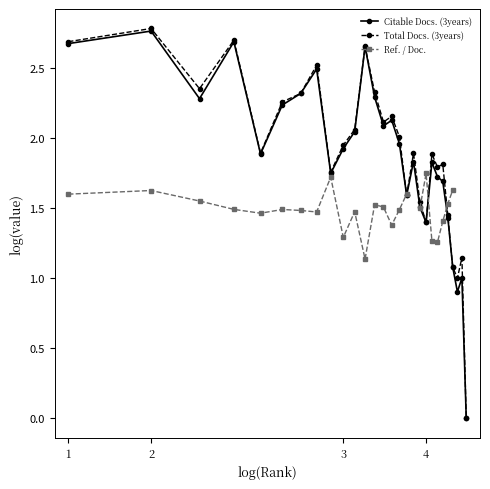

Which series has the widest spread of values?

Total Docs. (3years)